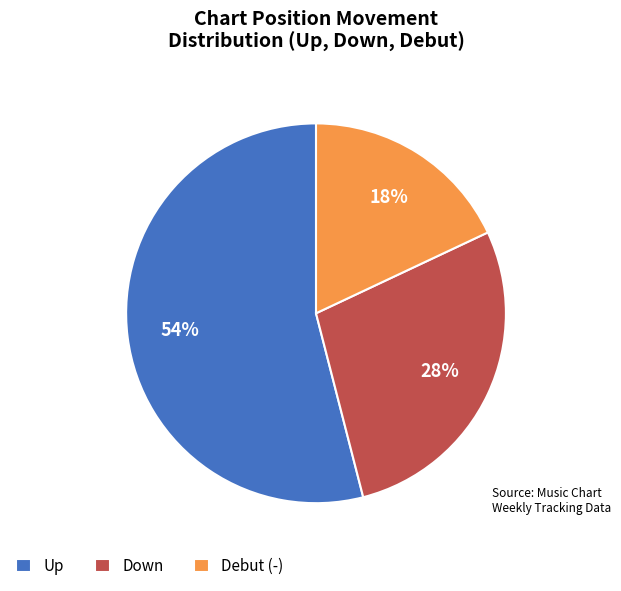

True or false: Debut (-) accounts for 18% of the total.

True